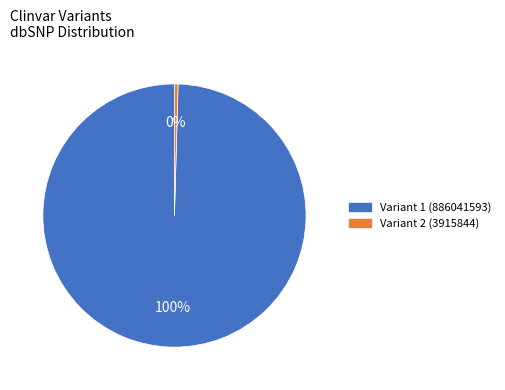

Is there a majority slice in this chart?

Yes